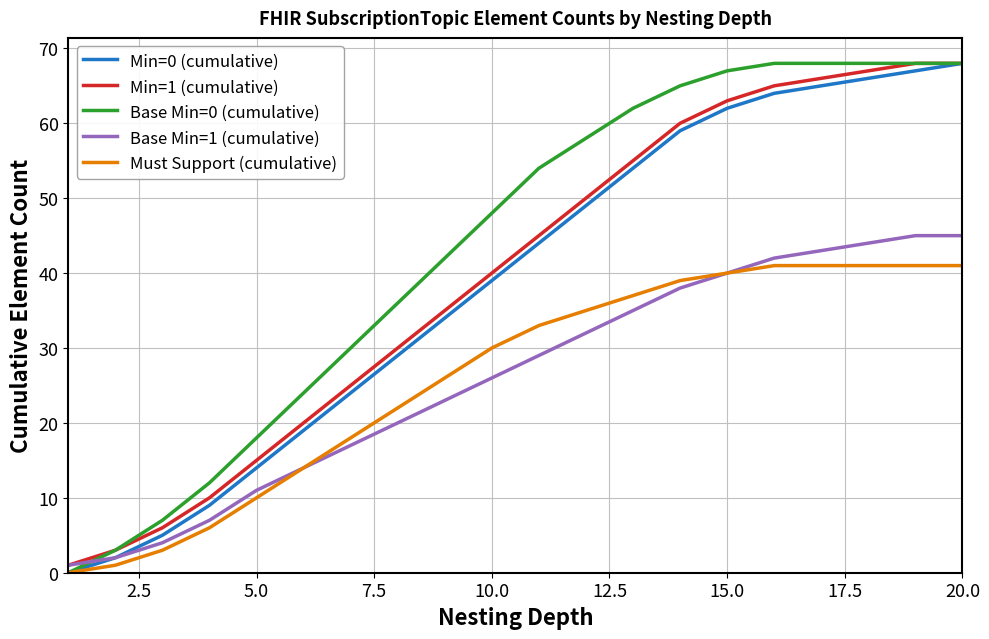

How many lines are shown in the chart?

5